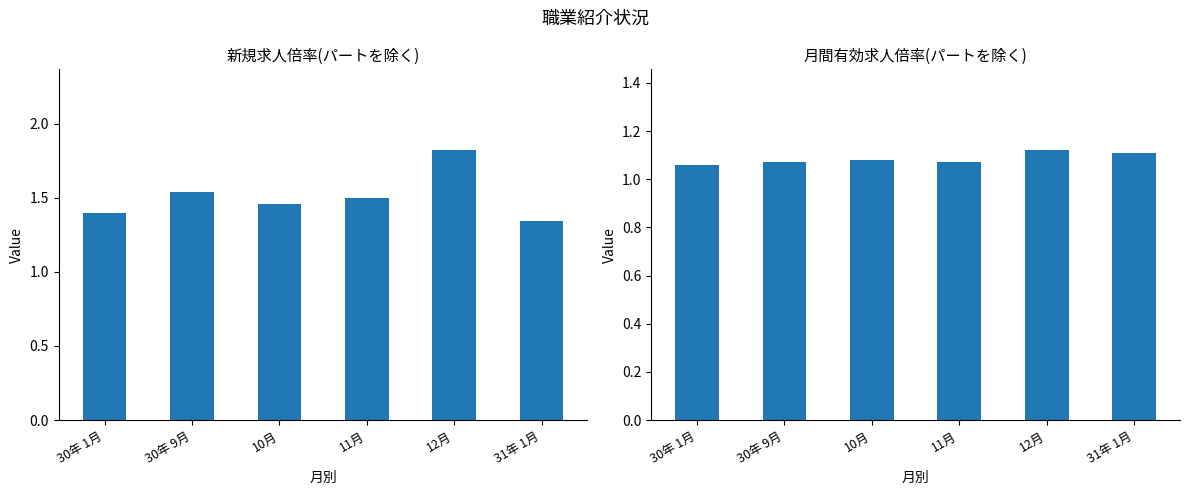

What are all the series names shown in the legend?

新規求人倍率(パートを除く), 月間有効求人倍率(パートを除く)